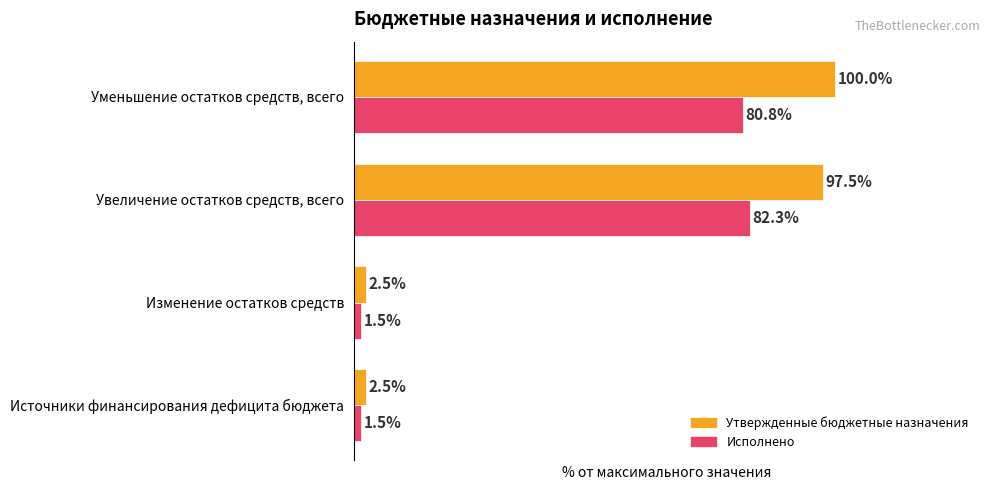

Which series has the largest total across all categories?

Утвержденные бюджетные назначения